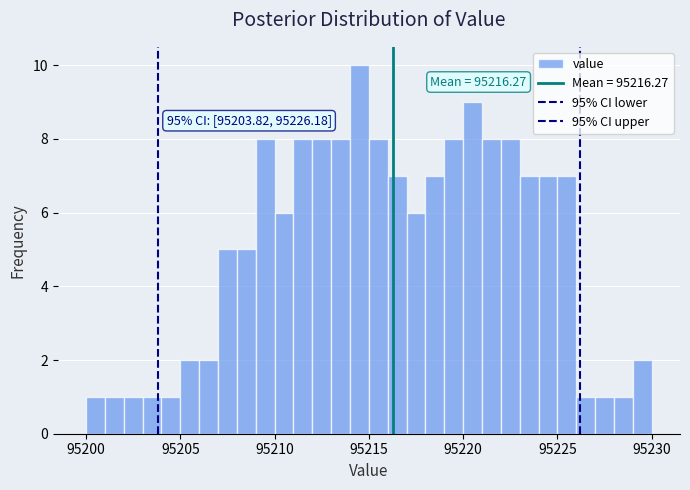

Around what value on the x-axis is the tallest bar? Give the approximate position of its centre, as read against the axis.

95214.5